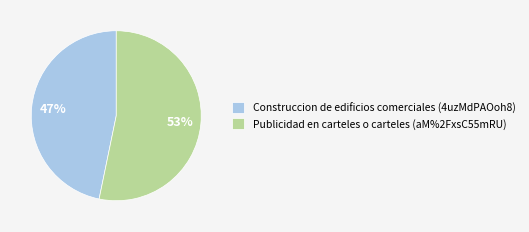

True or false: Publicidad en carteles o carteles (aM%2FxsC55mRU) accounts for 40% of the total.

False